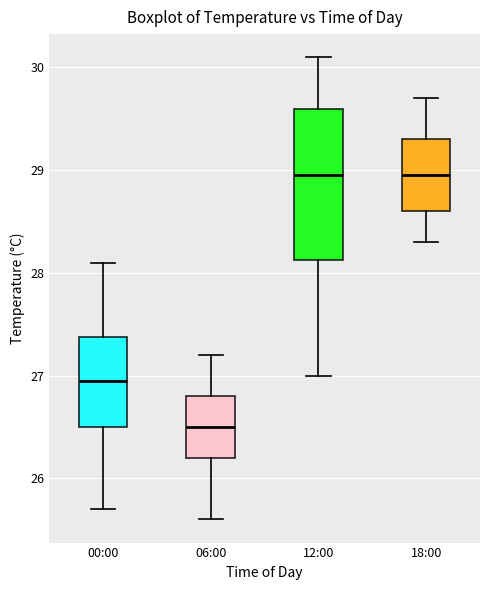

Reading left to right, transcribe this box plot: for each box, give where its median line is, the range the box spans, and where its two whiskers end, as read against the y-axis. The values are not printed on the chart, so give them approximately, as read against the axis.

00:00: median 27.0, box 26.5 to 27.4, whiskers 25.7 to 28.1
06:00: median 26.5, box 26.2 to 26.8, whiskers 25.6 to 27.2
12:00: median 29.0, box 28.1 to 29.6, whiskers 27.0 to 30.1
18:00: median 29.0, box 28.6 to 29.3, whiskers 28.3 to 29.7